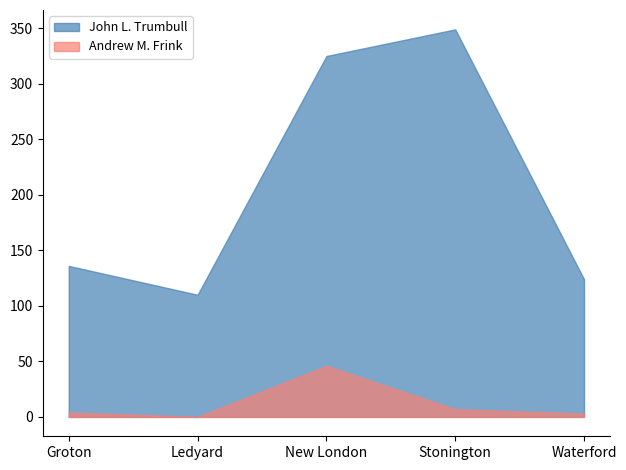

What is the total value across all series at New London?

371